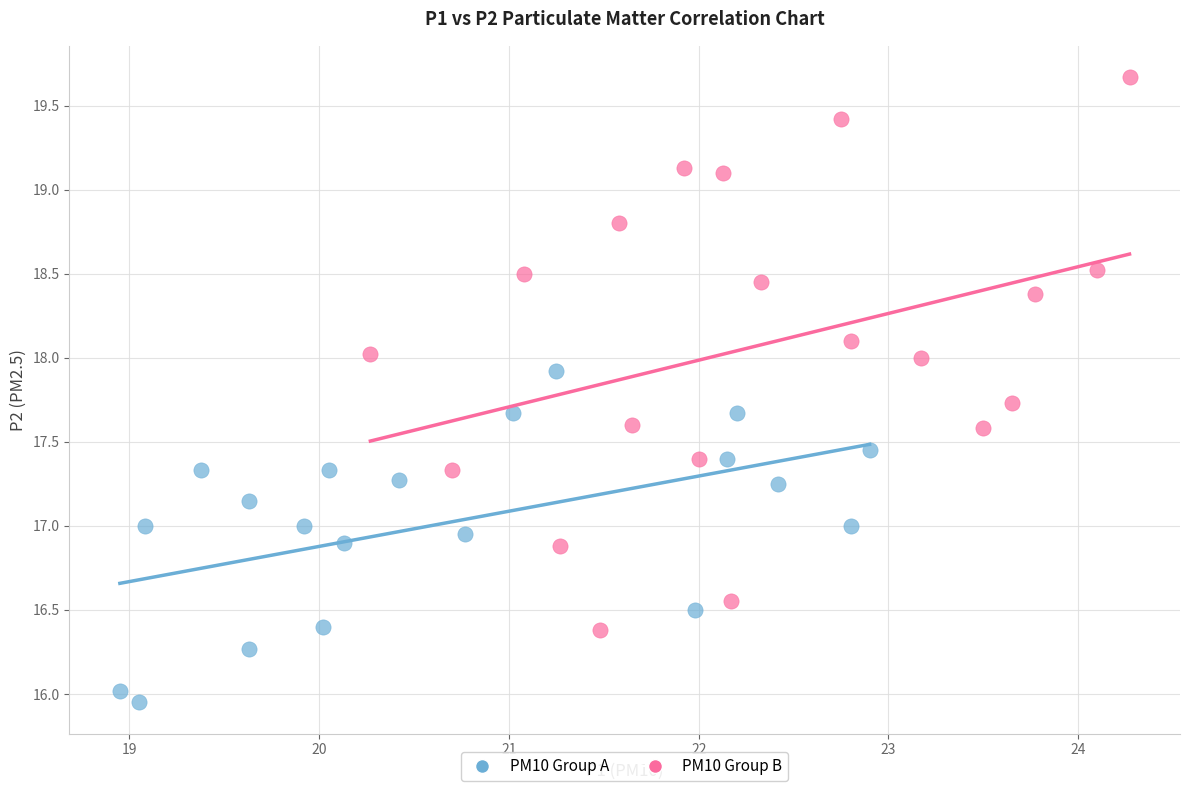

Which series has the largest Y range (max minus min)?

PM10 Group B